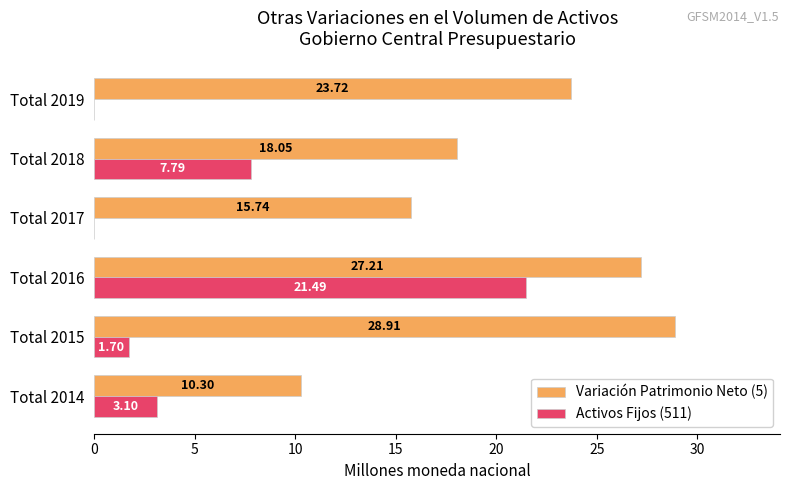

What is the sum of the Variación Patrimonio Neto (5) values at Total 2017 and Total 2016?

43.0